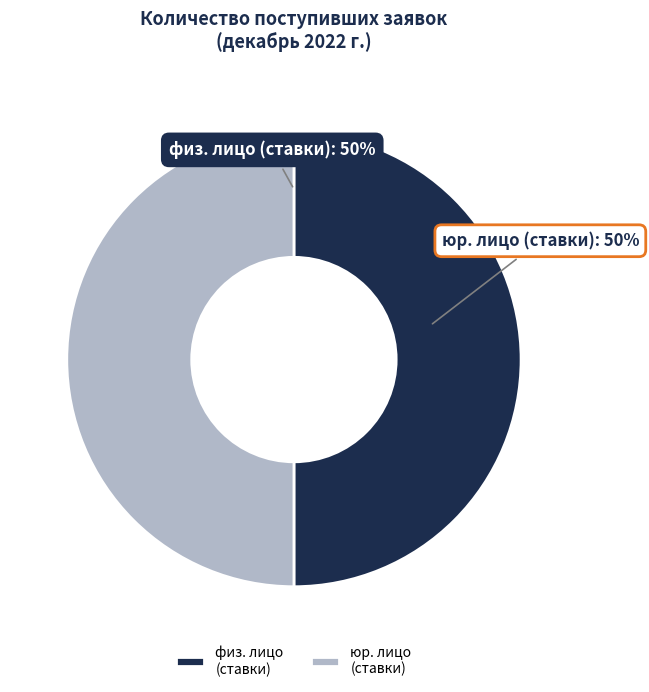

To the nearest percent, what is the average slice percentage?

50%